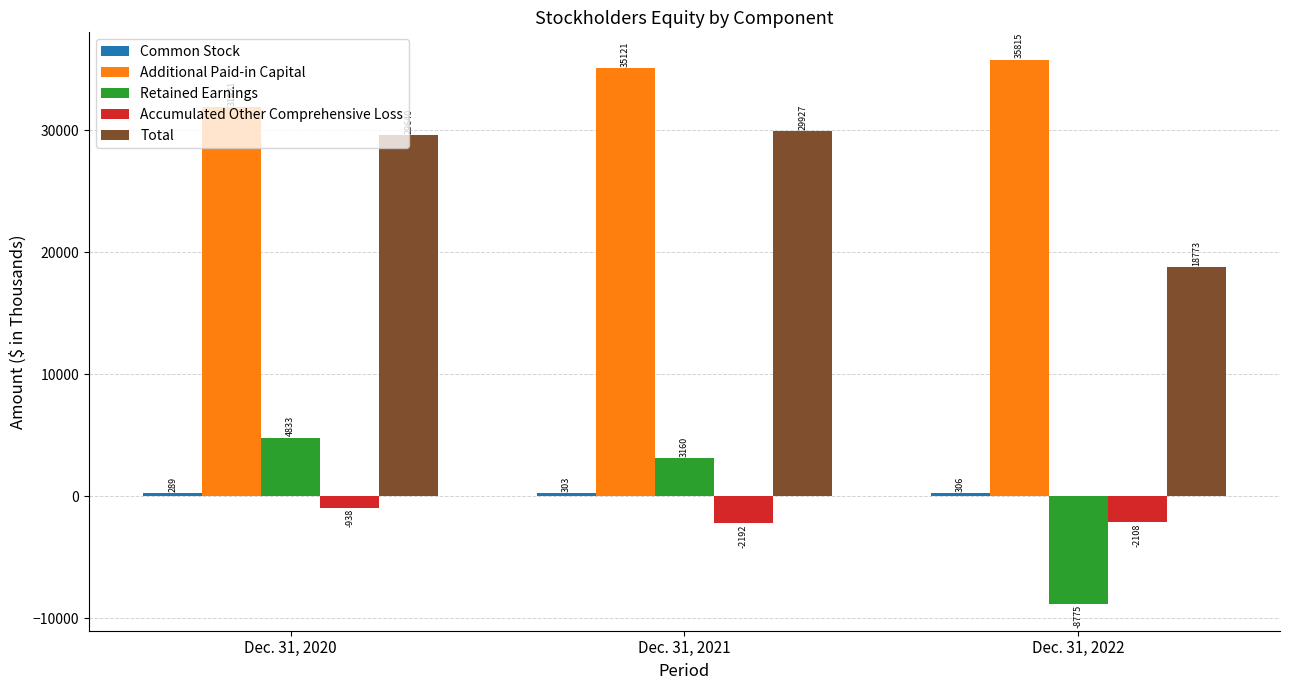

What is the value of the Retained Earnings bar at the 2nd from the left?

3160